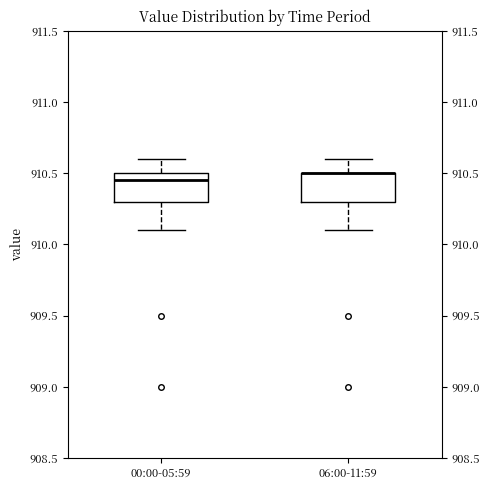

Where does the upper whisker of the box for 06:00-11:59 end on the y-axis? The values are not printed on the chart, so give them approximately, as read against the axis.

910.60